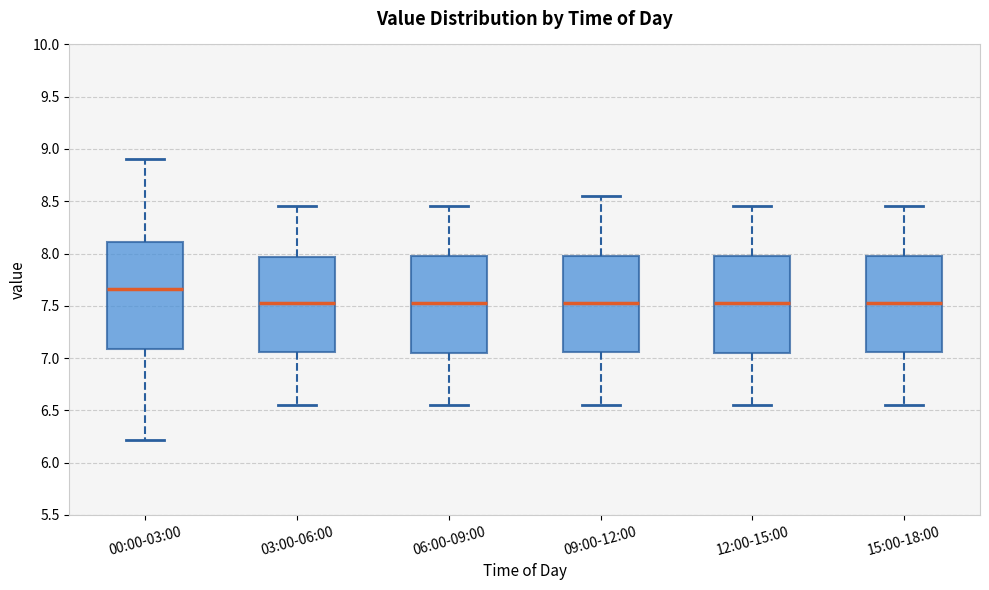

Which box is the tallest, from its lower edge to its upper edge?

00:00-03:00